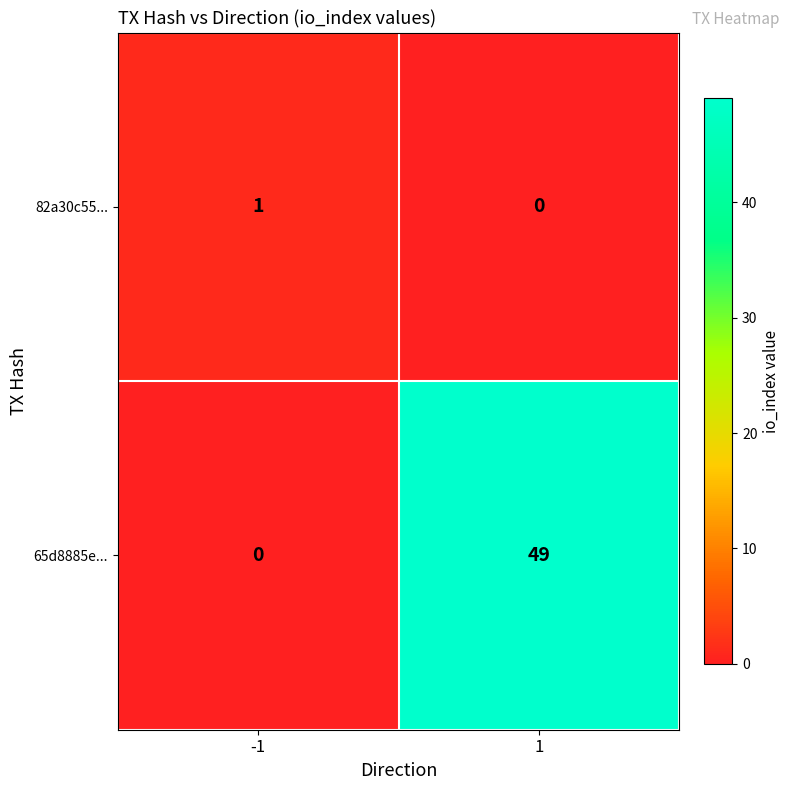

Which series has the largest total across all categories?

65d8885e...